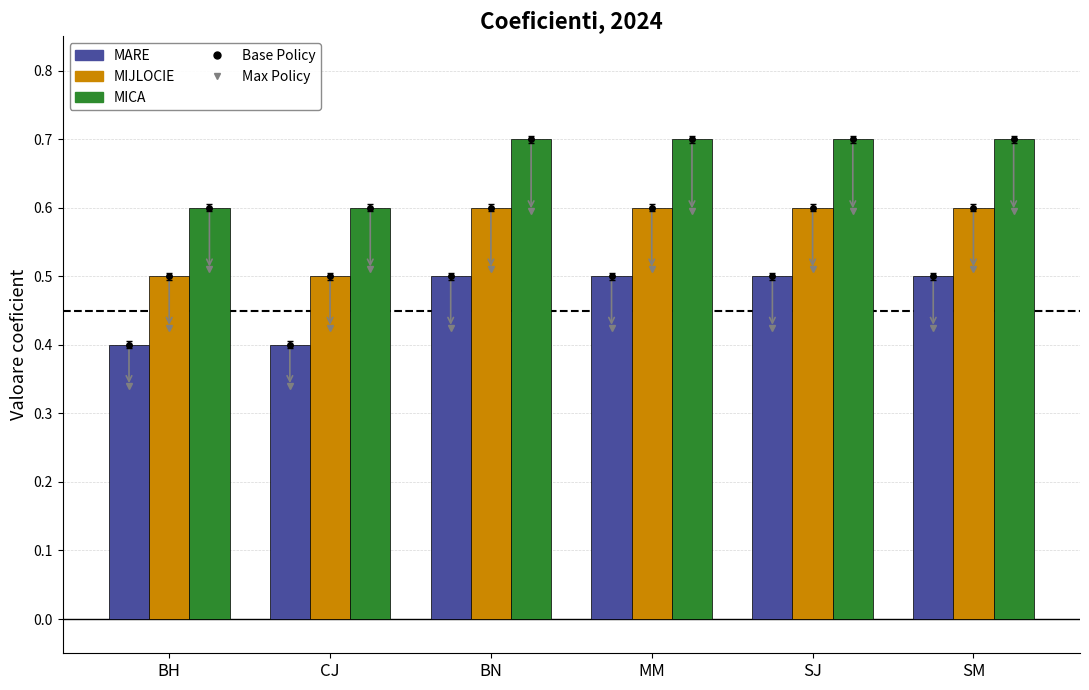

List the series in order of their peak value, lowest first.

MARE, MIJLOCIE, MICA